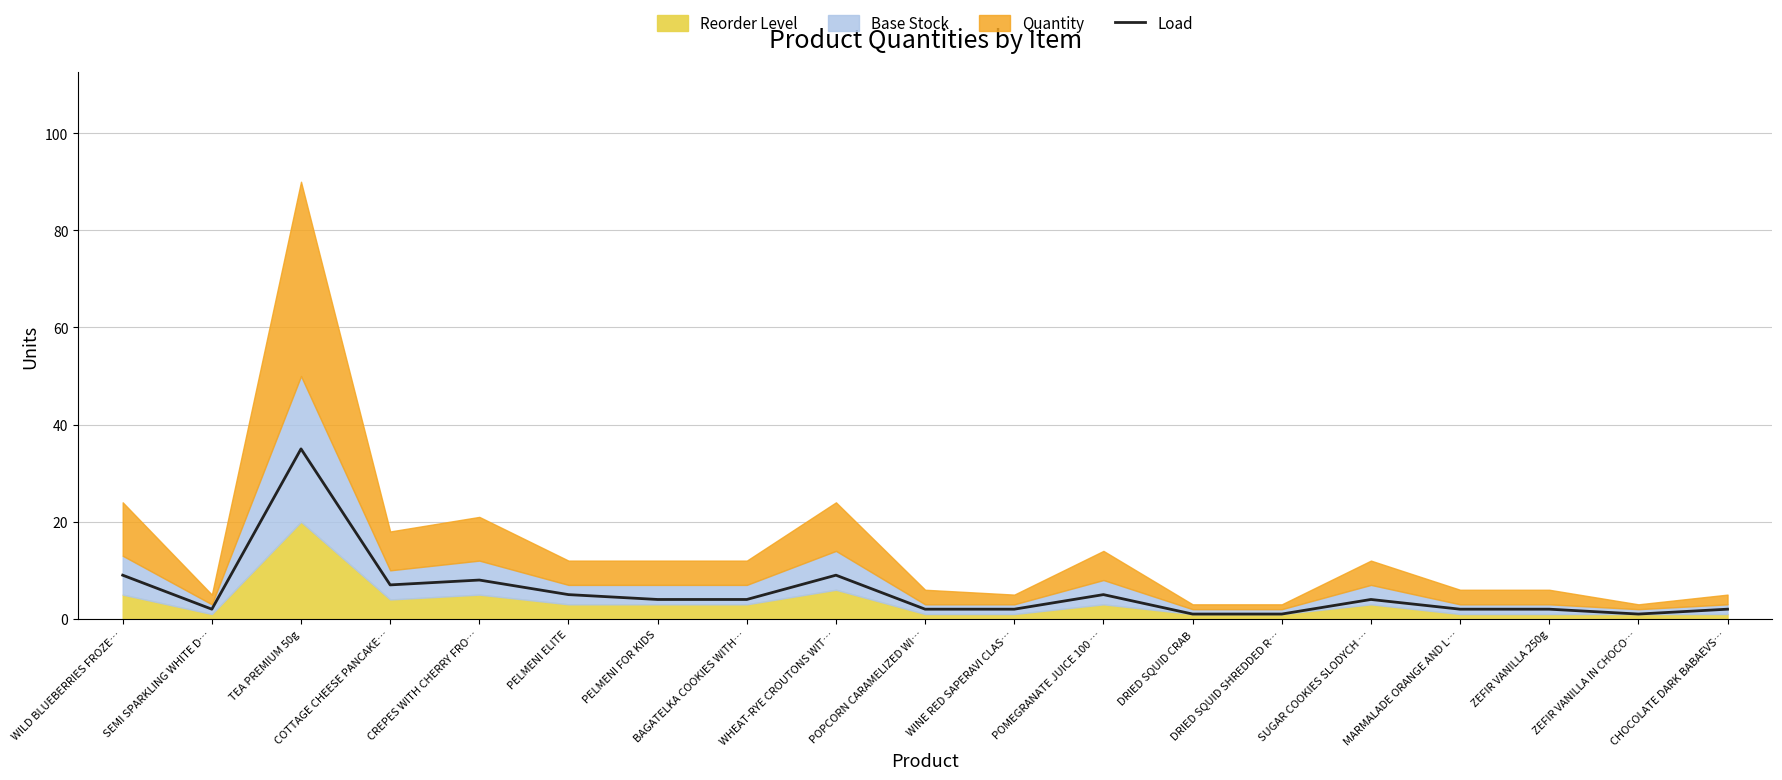

Rank the categories by value from highest to lowest.

TEA PREMIUM 50g, WILD BLUEBERRIES FROZE…, WHEAT-RYE CROUTONS WIT…, CREPES WITH CHERRY FRO…, COTTAGE CHEESE PANCAKE…, PELMENI ELITE, POMEGRANATE JUICE 100 …, PELMENI FOR KIDS, BAGATELKA COOKIES WITH…, SUGAR COOKIES SLODYCH …, SEMI SPARKLING WHITE D…, POPCORN CARAMELIZED WI…, WINE RED SAPERAVI CLAS…, MARMALADE ORANGE AND L…, ZEFIR VANILLA 250g, CHOCOLATE DARK BABAEVS…, DRIED SQUID CRAB, DRIED SQUID SHREDDED R…, ZEFIR VANILLA IN CHOCO…